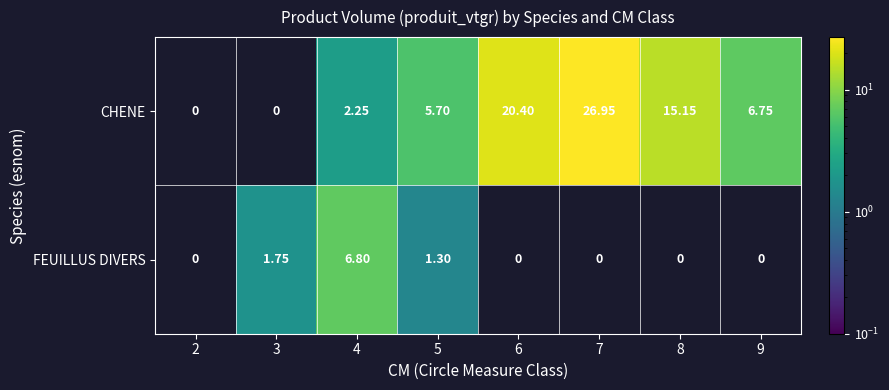

What is the maximum value shown in the chart?

26.9